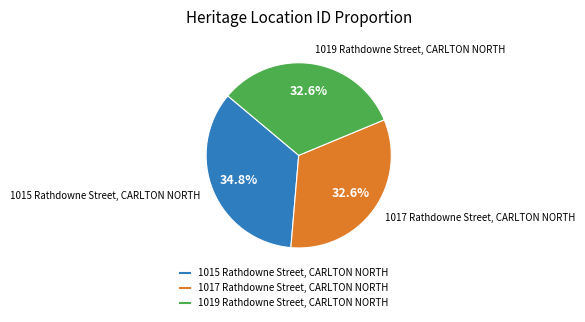

To the nearest percent, what percentage of the pie is 1017 Rathdowne Street, CARLTON NORTH?

33%